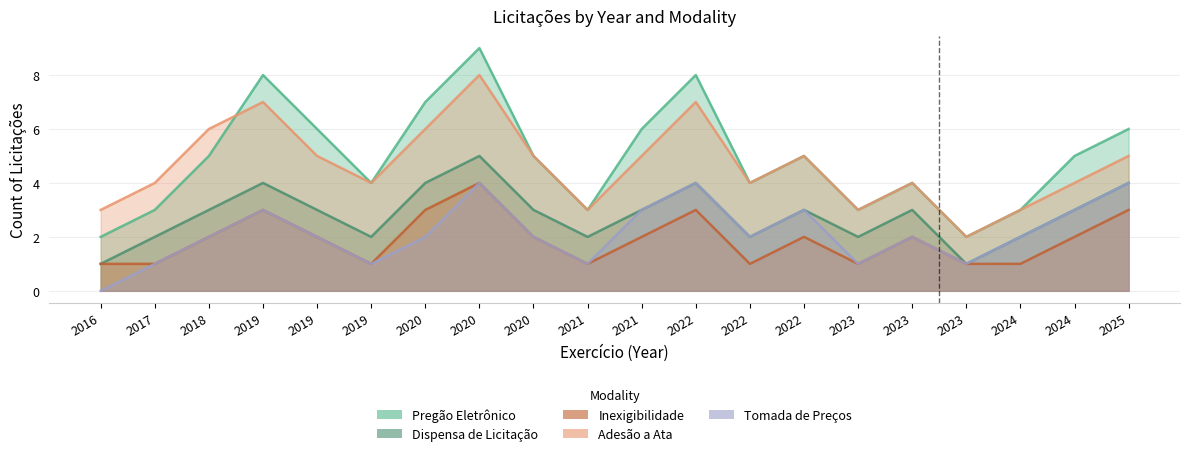

Where is Adesão a Ata nearest to the value 5?

2019